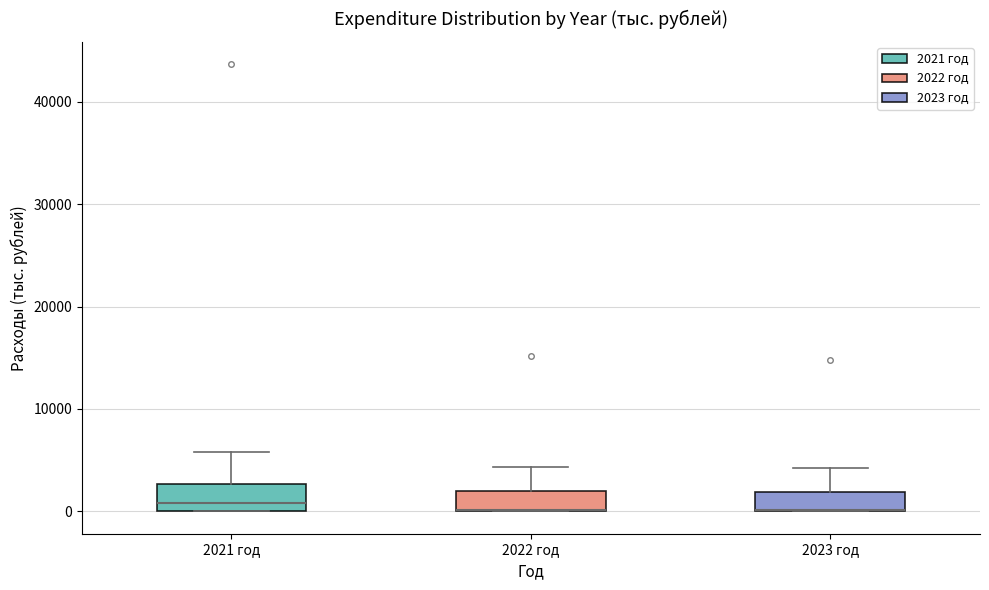

Where is the lower edge of the box for 2023 год on the y-axis? The values are not printed on the chart, so give them approximately, as read against the axis.

0